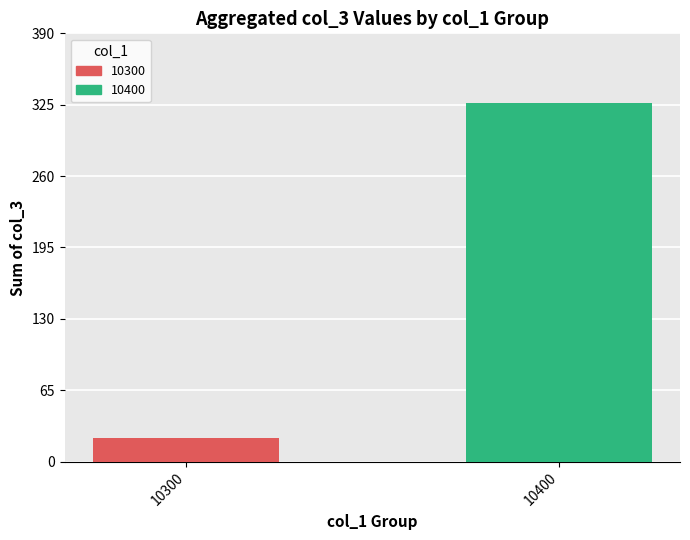

Which category has the highest value across all series?

10400